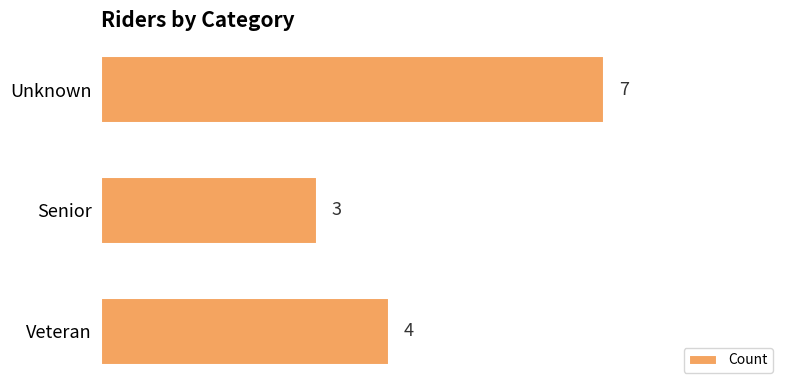

Reading bottom to top, list all the values displayed in this chart.

Veteran=4	Senior=3	Unknown=7